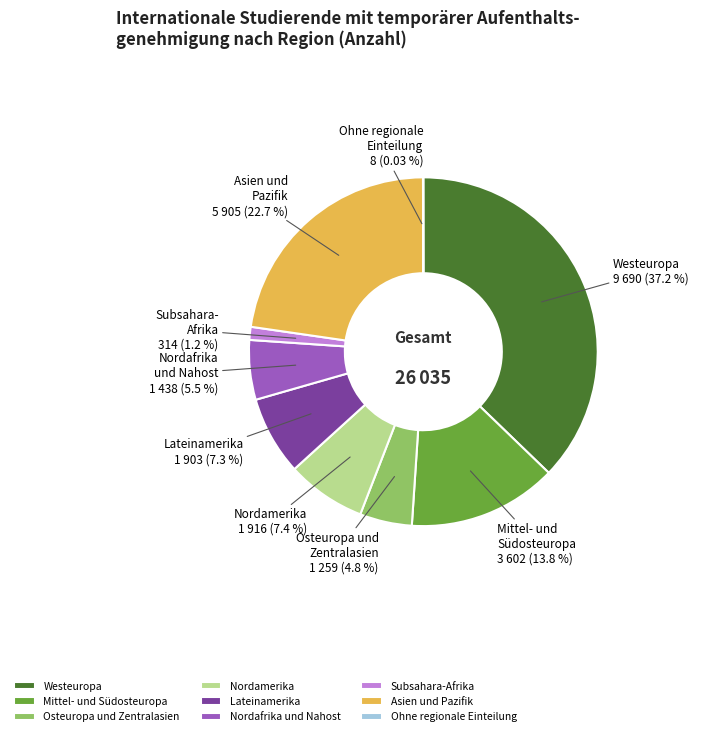

Which has a higher value, Subsahara-Afrika or Mittel- und Südosteuropa?

Mittel- und Südosteuropa